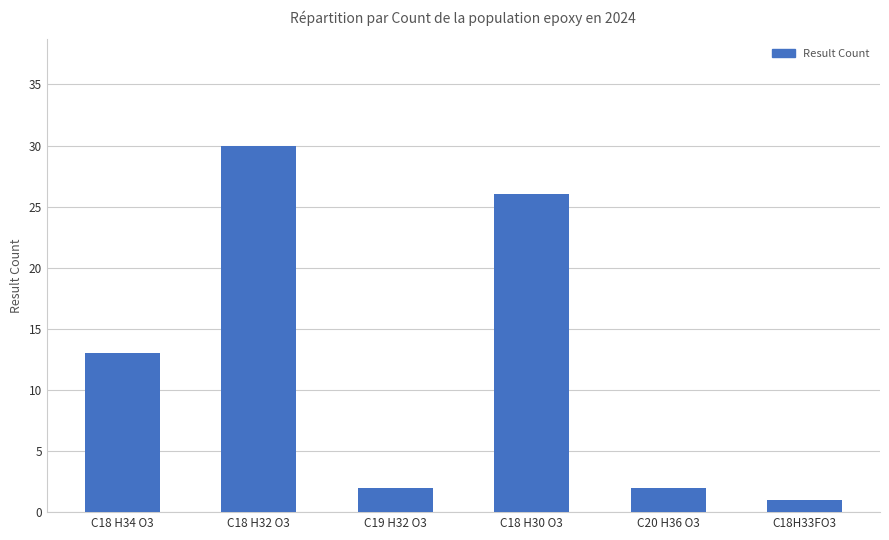

What is the difference between the values at C20 H36 O3 and C18H33FO3?

1